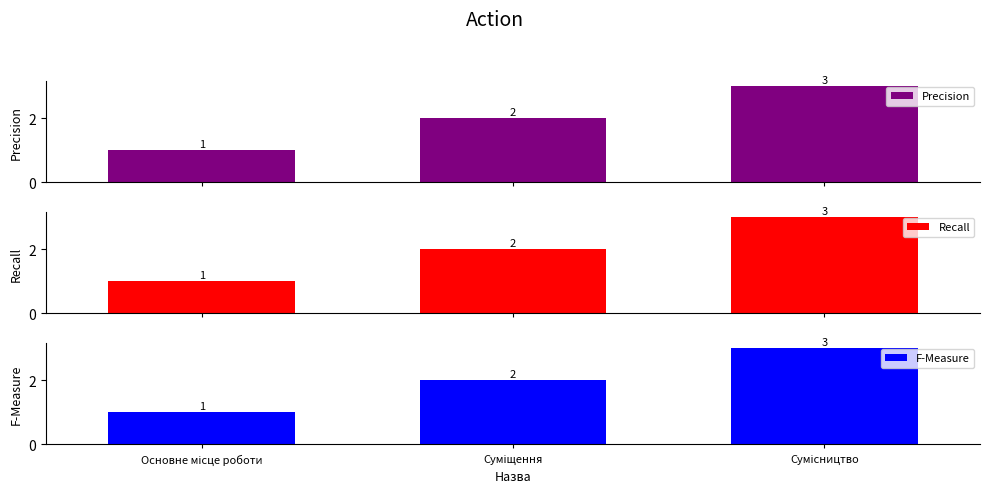

What is the label of the 2nd bar from the right?

Суміщення